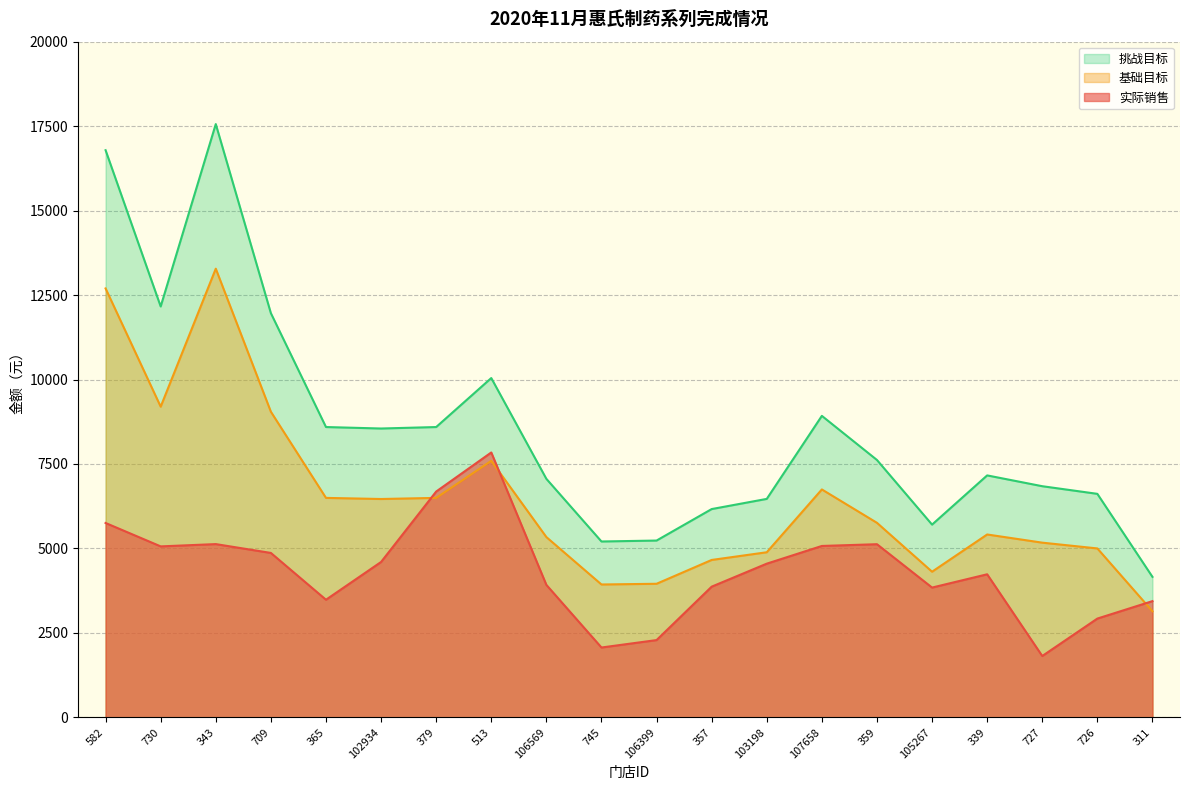

Rank the series by their maximum value, from lowest to highest.

实际销售, 基础目标, 挑战目标